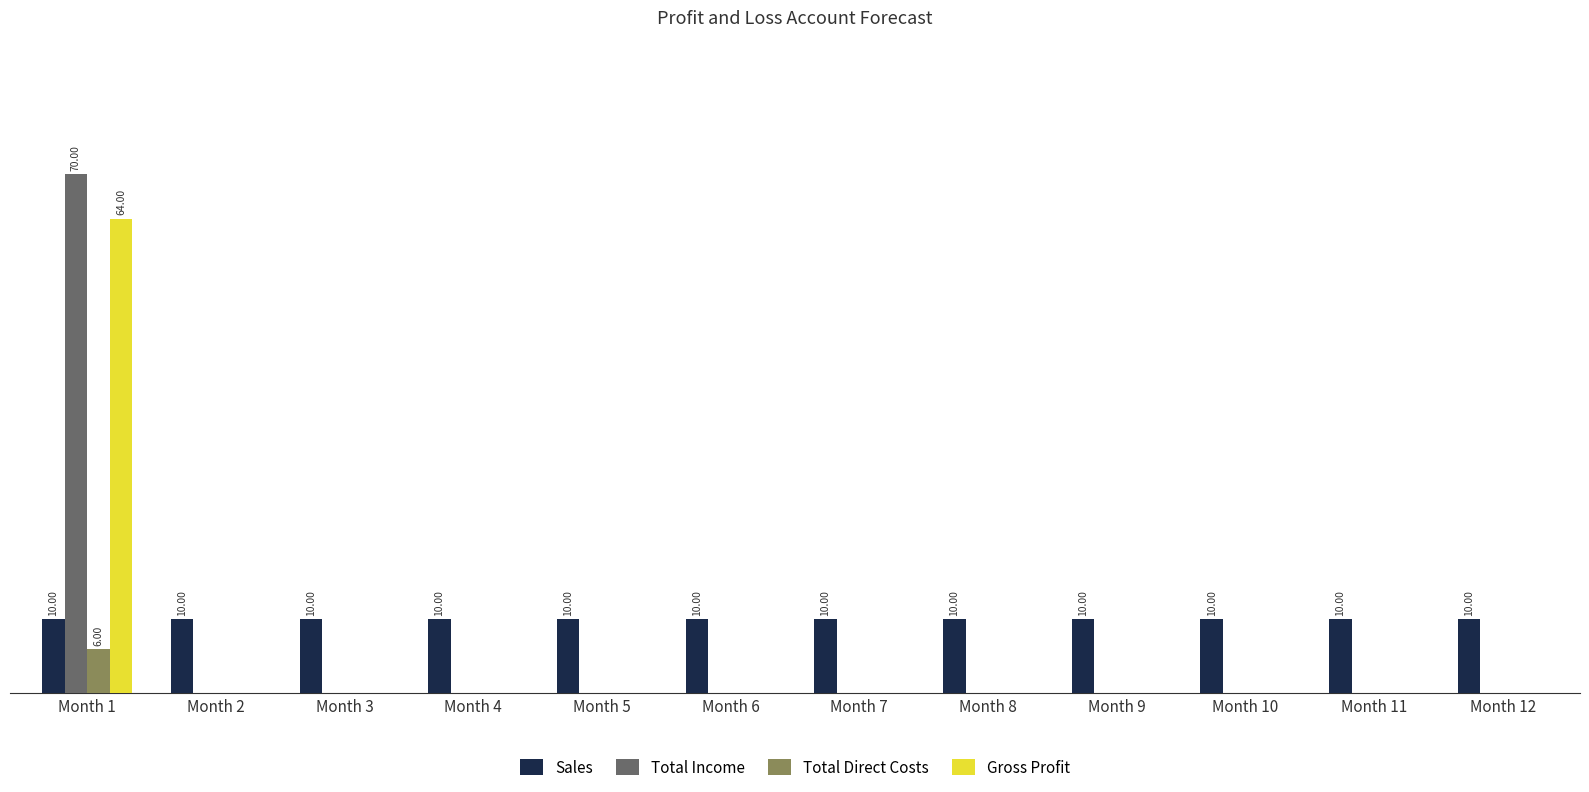

Reading left to right, extract all data points from this chart.

Sales: 10	10	10	10	10	10	10	10	10	10	10	10
Total Income: 70	0	0	0	0	0	0	0	0	0	0	0
Total Direct Costs: 6	0	0	0	0	0	0	0	0	0	0	0
Gross Profit: 64	0	0	0	0	0	0	0	0	0	0	0